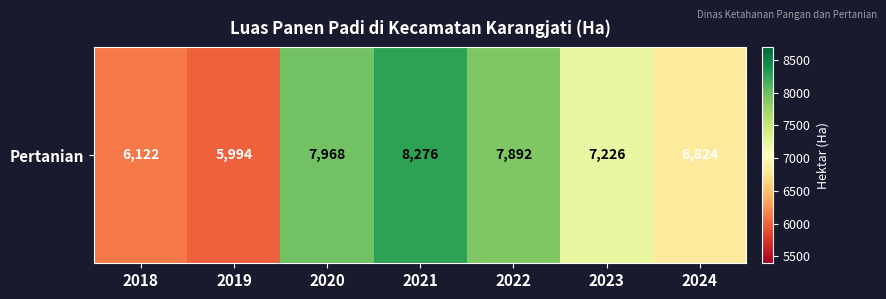

True or false: the data shows 5994 at 2019.

True